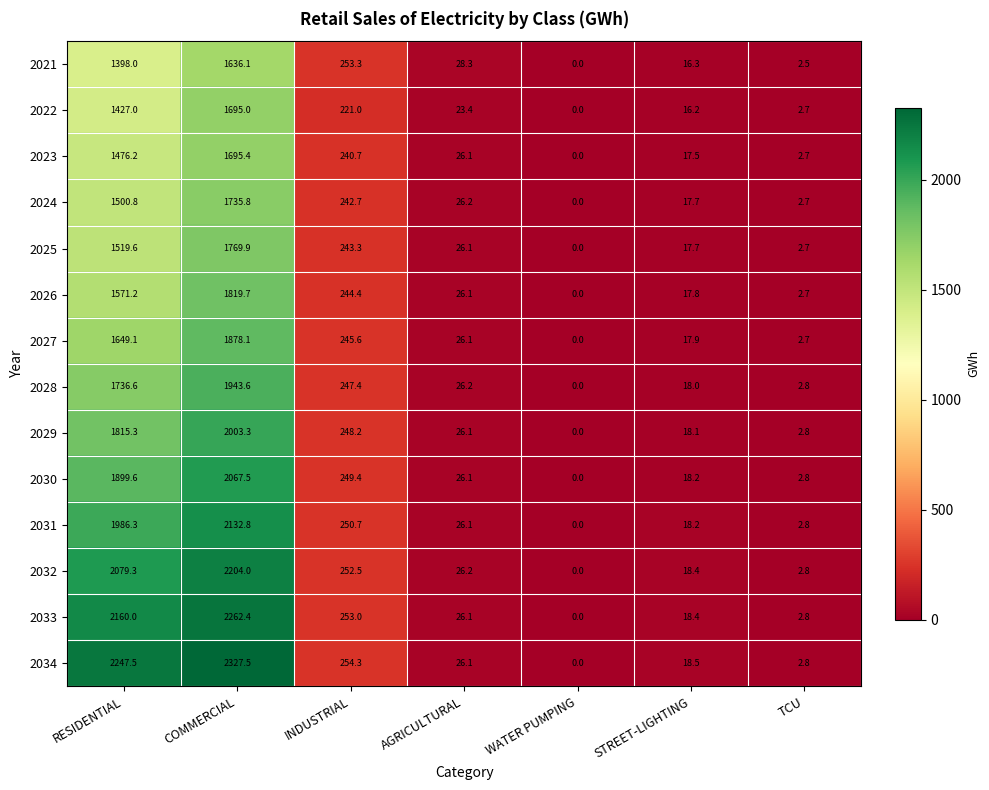

Which series has the widest spread of values?

2034